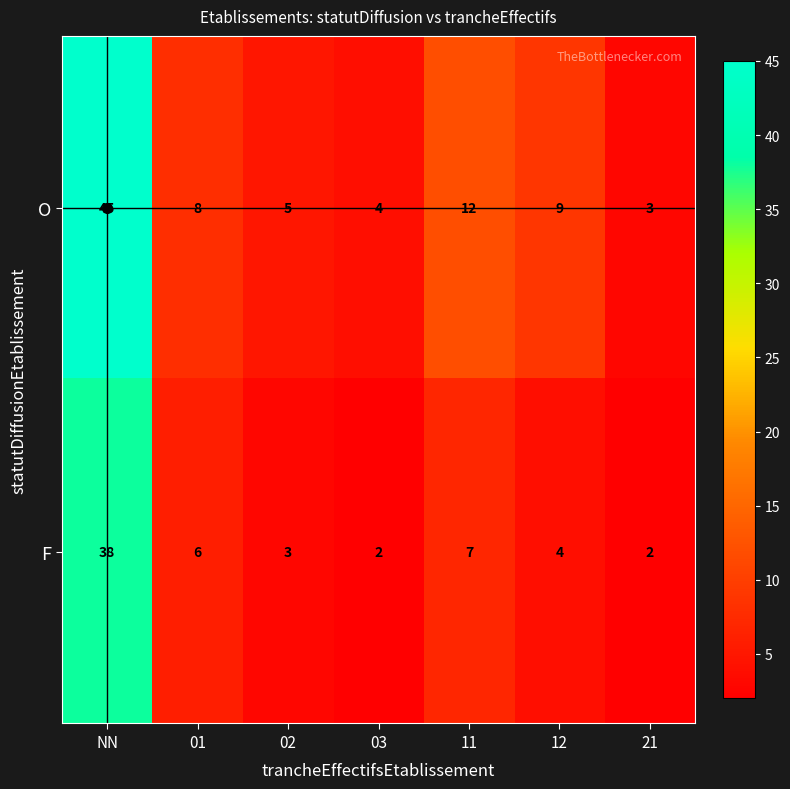

Rank the series at 21 from highest to lowest value.

O, F